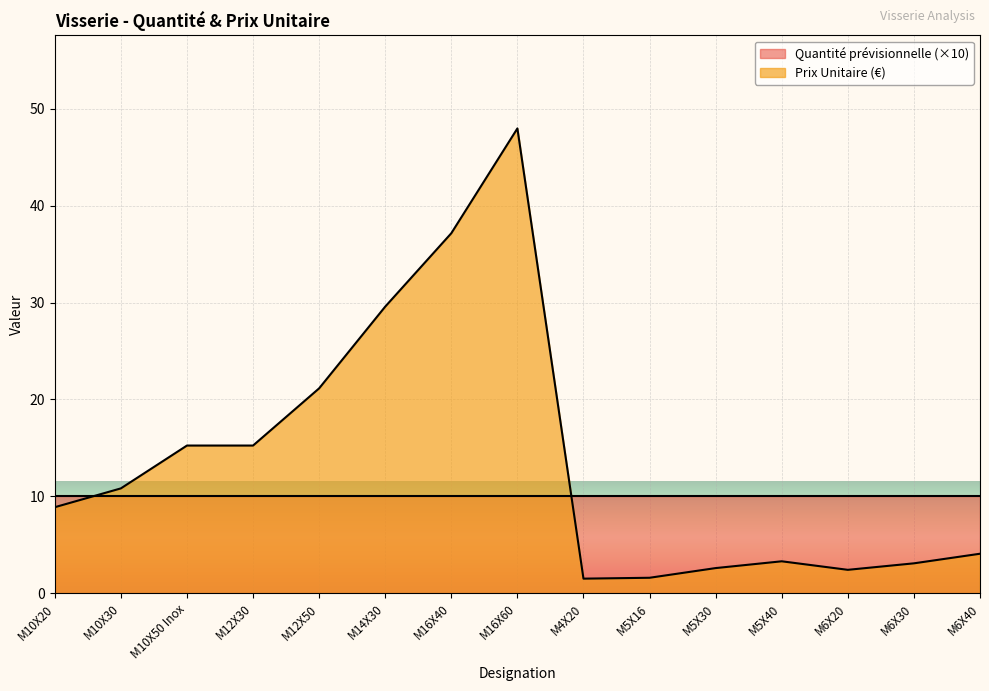

Between M14X30 and M10X20, which is larger?

M14X30